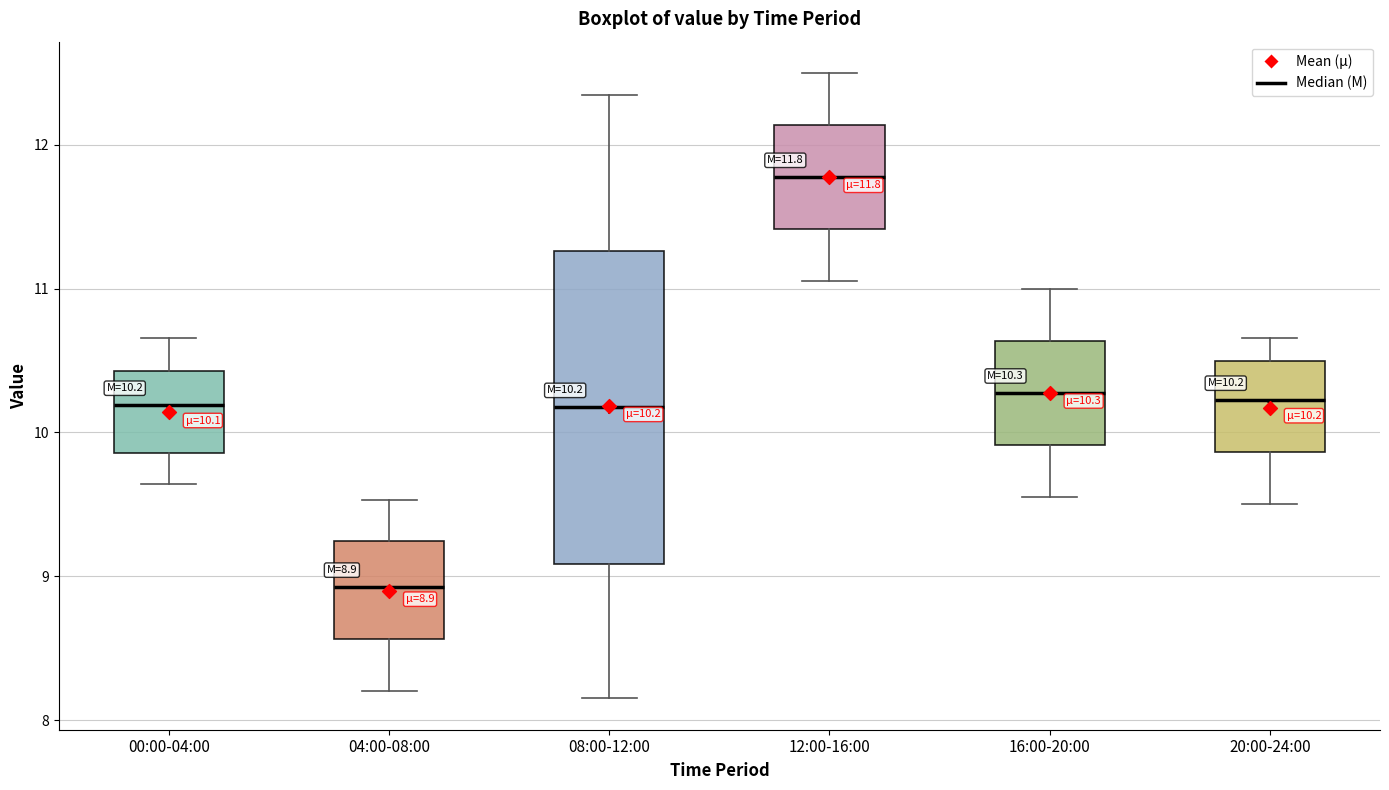

Which box's median line is the lowest?

04:00-08:00